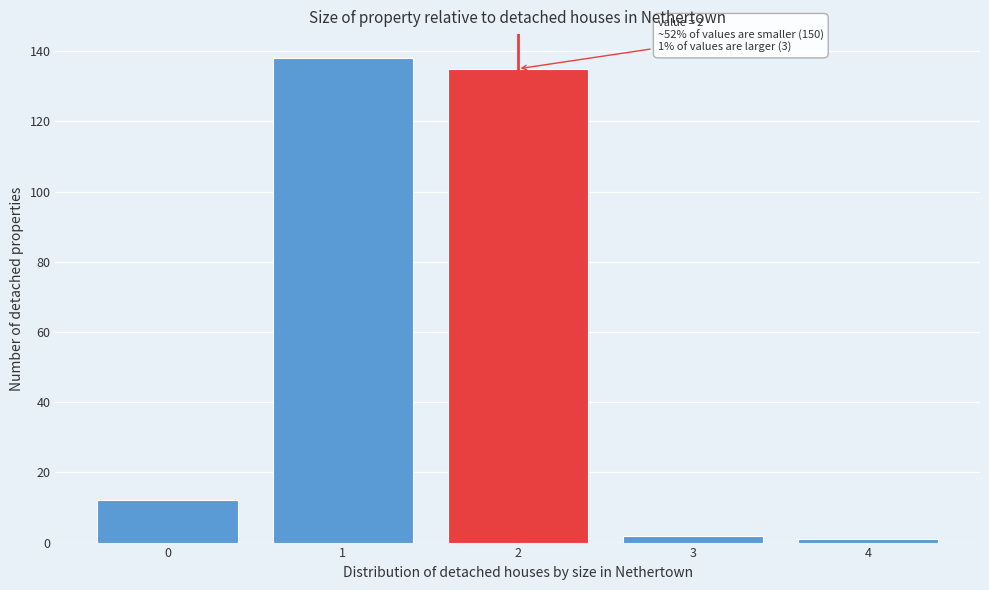

Reading left to right, list all the values displayed in this chart.

12	138	135	2	1